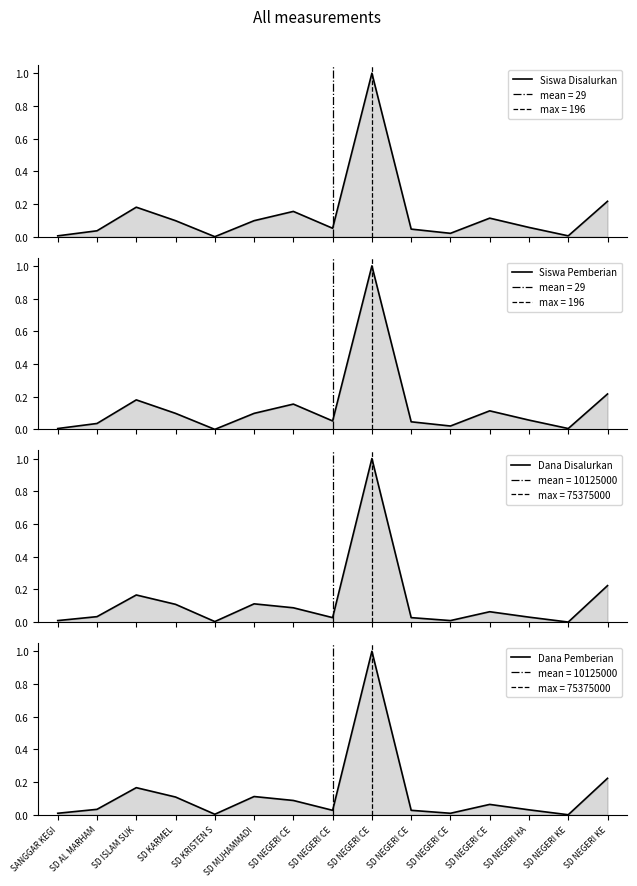

What is the greatest value displayed?

1.0